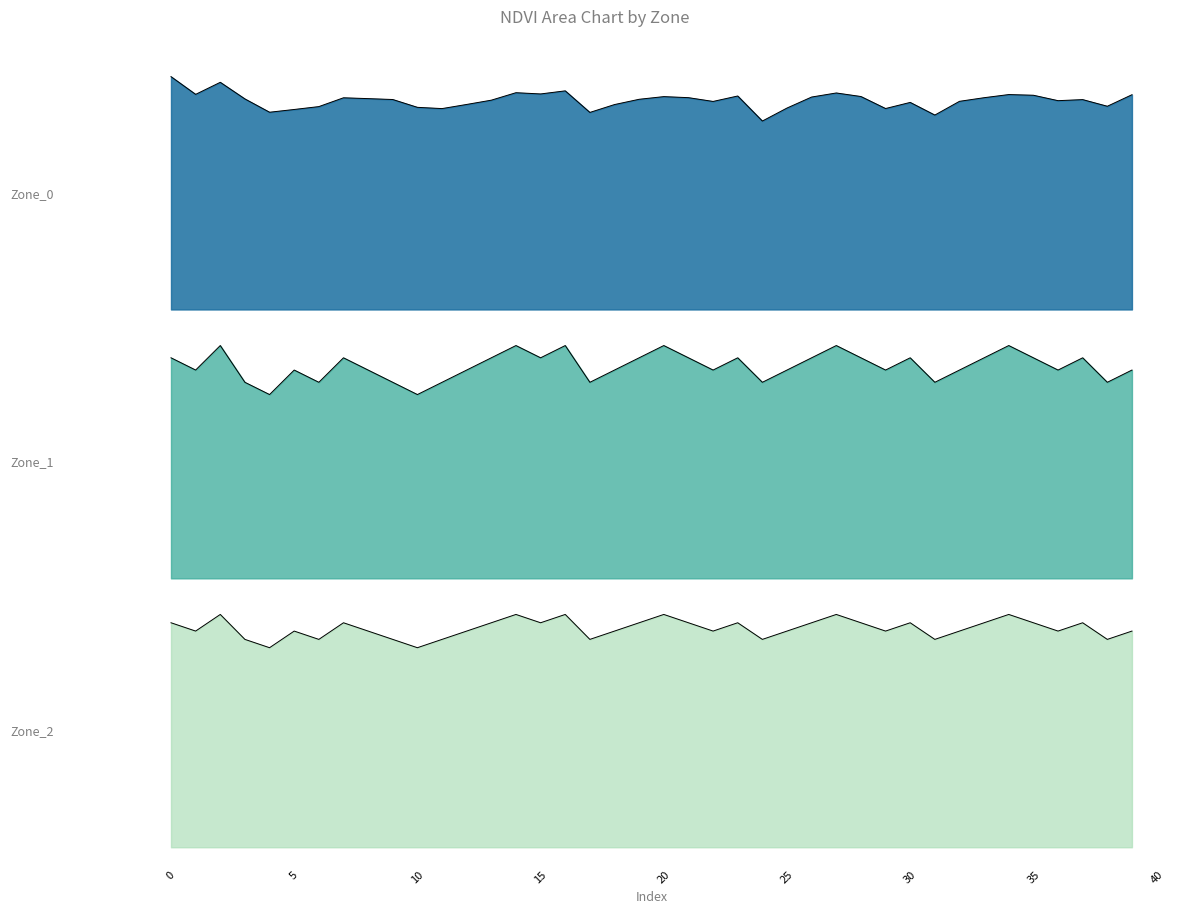

In Zone_1, how many points are higher than both neighbors (excluding endpoints)?

11